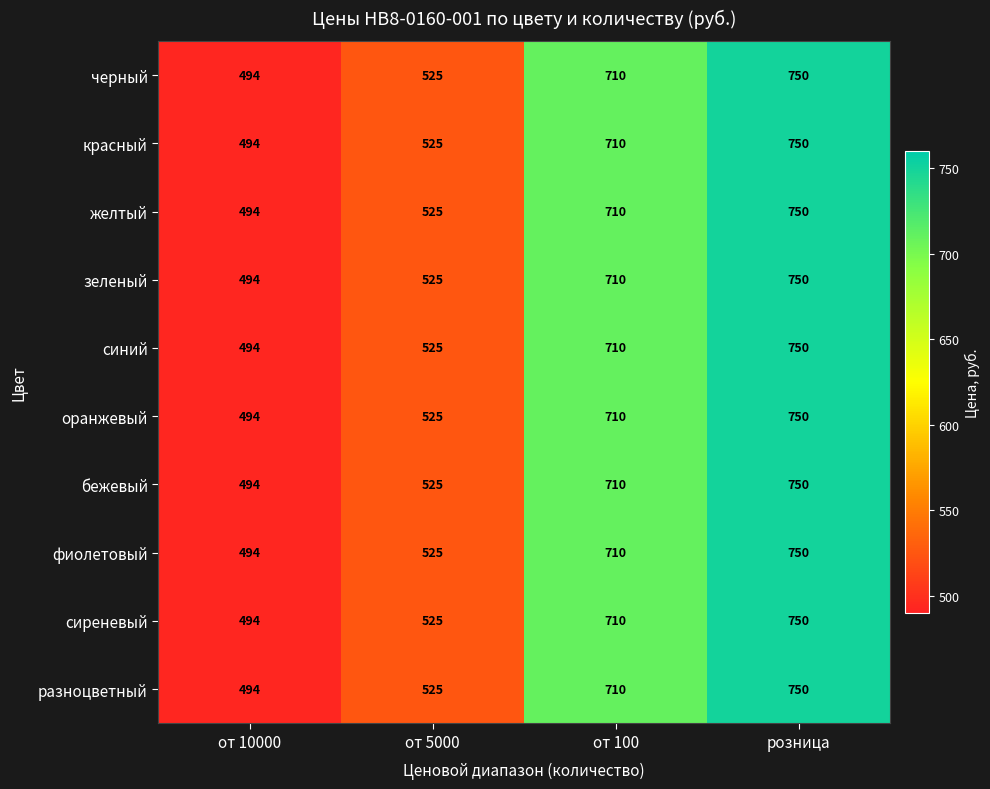

What is the difference between the фиолетовый values at розница and от 5000?

225